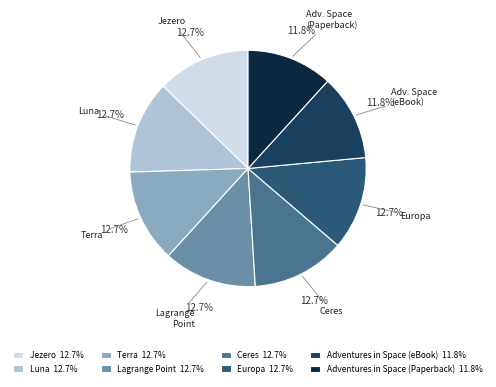

How many slices are in this pie chart?

8